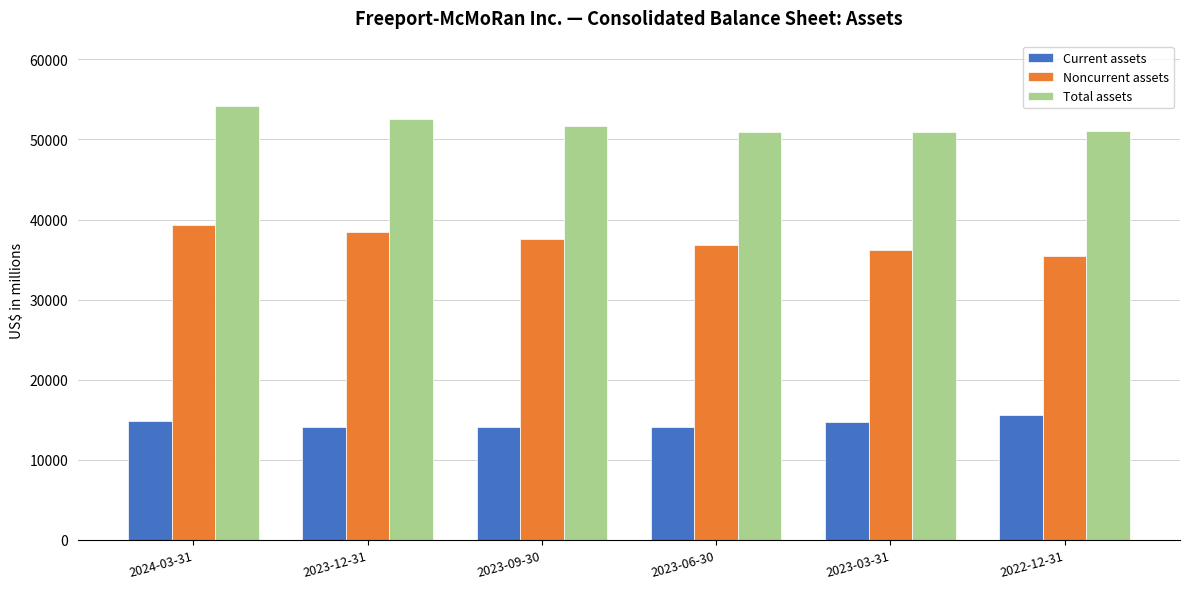

List the series in order of their overall mean, highest first.

Total assets, Noncurrent assets, Current assets